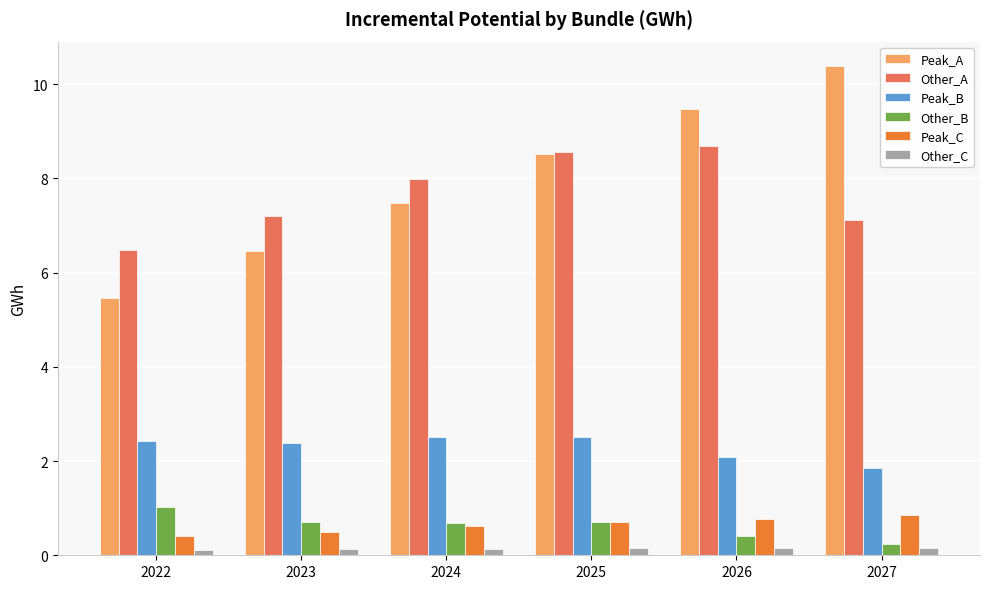

What are all the series names shown in the legend?

Peak_A, Other_A, Peak_B, Other_B, Peak_C, Other_C